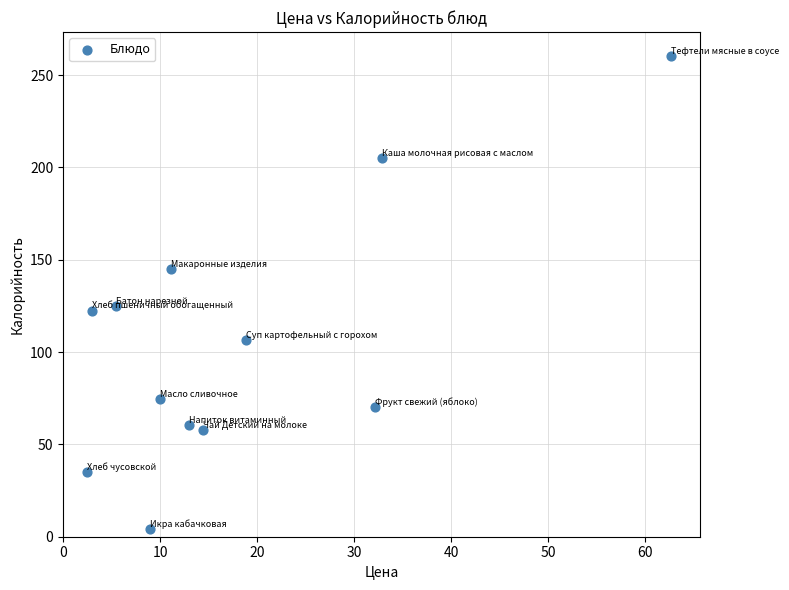

What is the average X value?

17.9